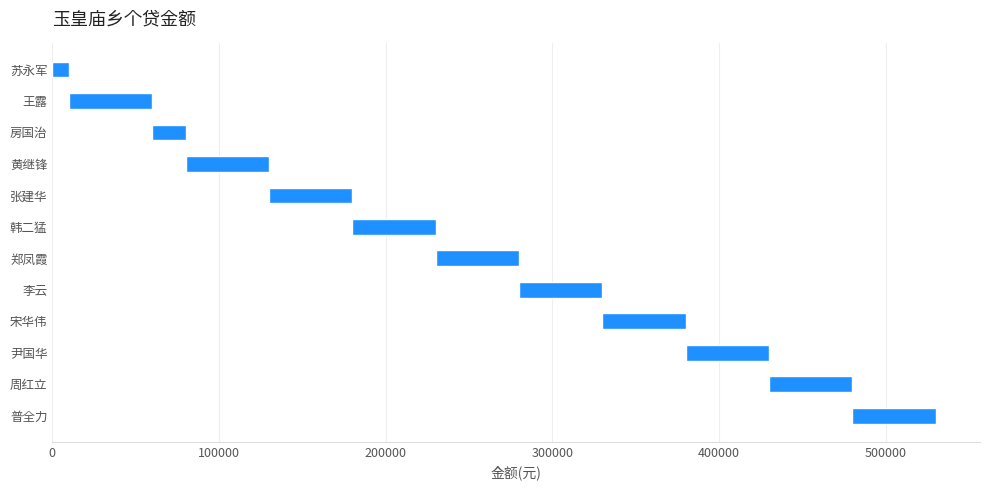

What is the label of the 4th bar from the left?

黄继锋